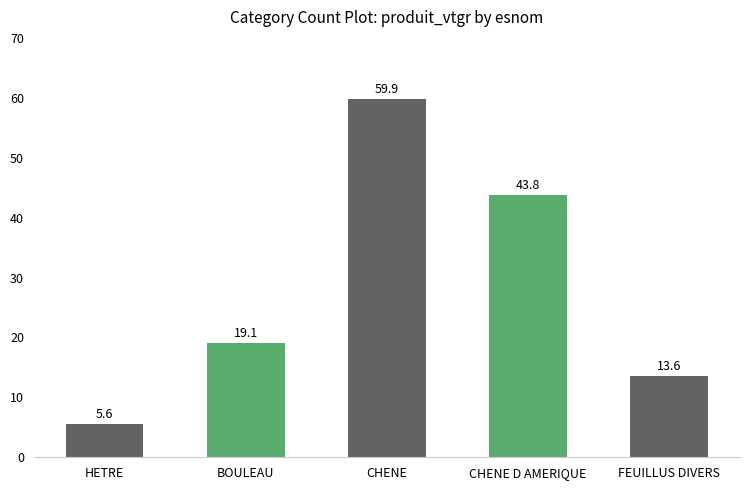

What is the difference between the maximum and minimum values?

54.3